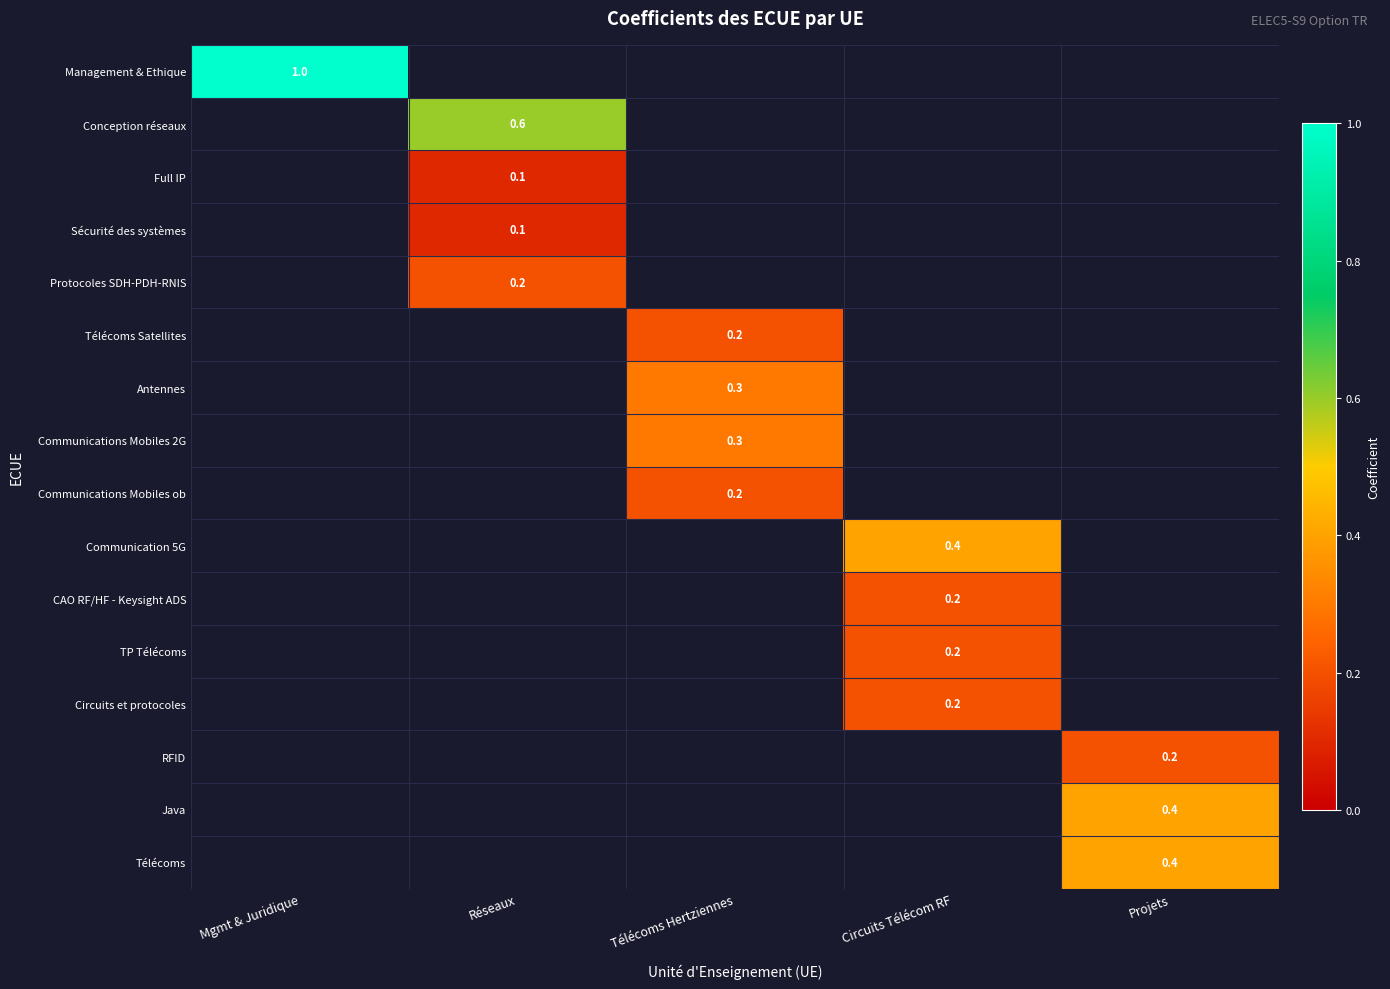

The value of CAO RF/HF - Keysight ADS at Circuits Télécom RF is 0.2. True or false?

True